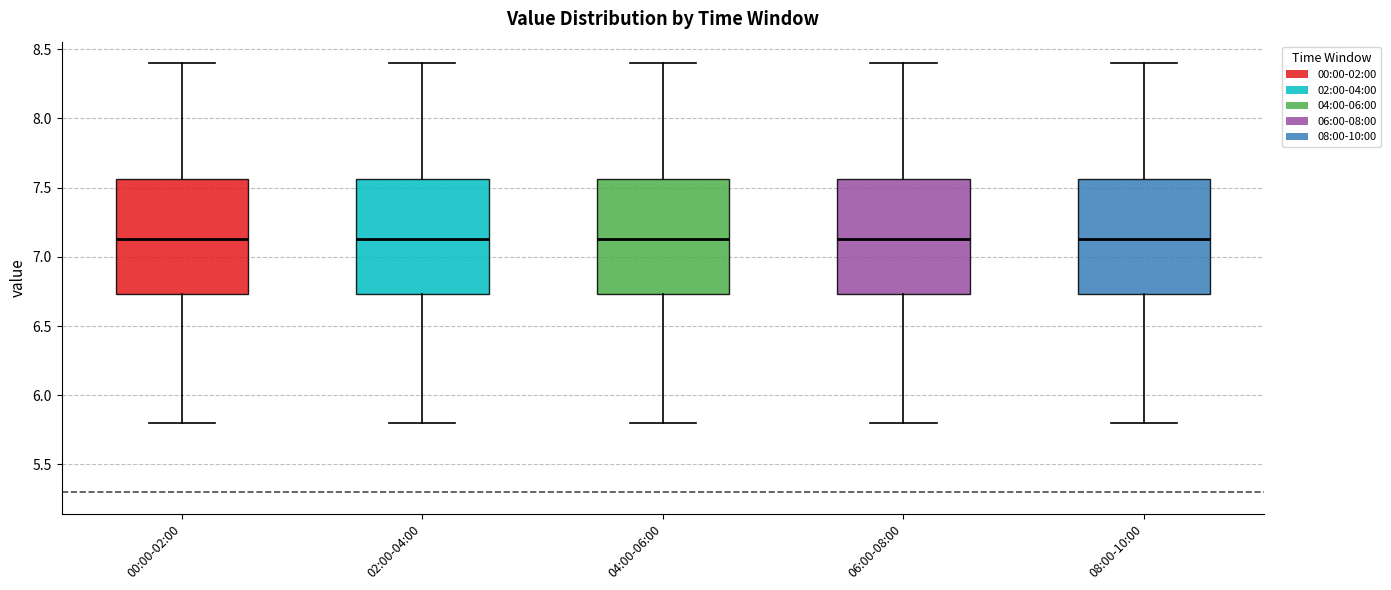

Where does the upper whisker of the box for 04:00-06:00 end on the y-axis? The values are not printed on the chart, so give them approximately, as read against the axis.

8.40